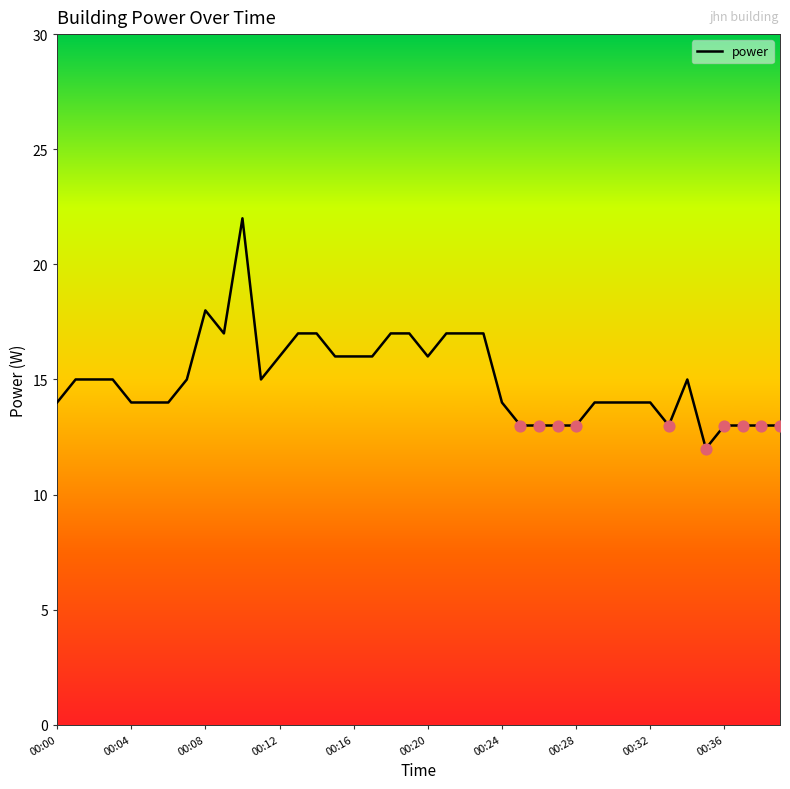

What is the difference between the maximum and minimum values?

10